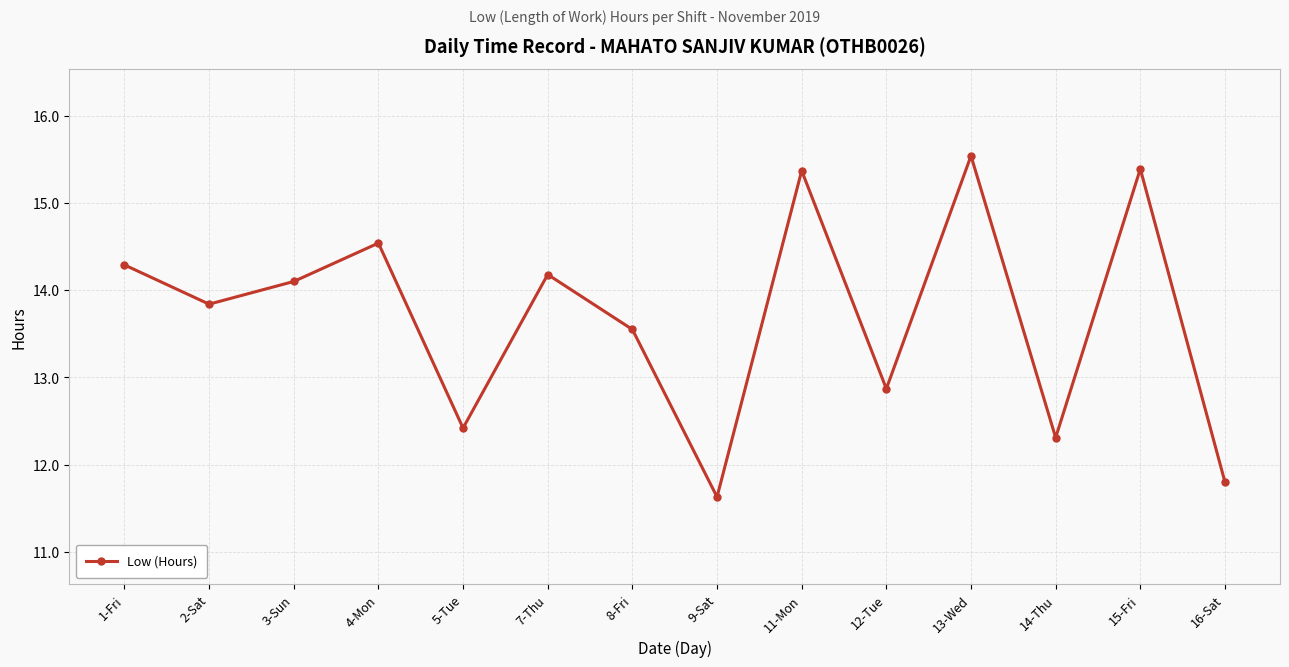

What is the label of the 9th point from the left?

11-Mon